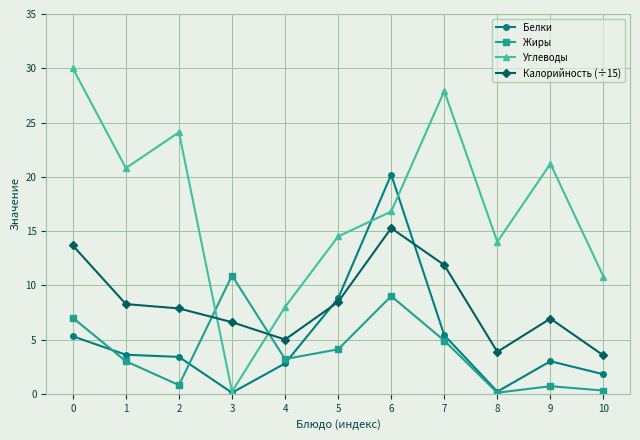

Where is the first local minimum for Жиры?

2